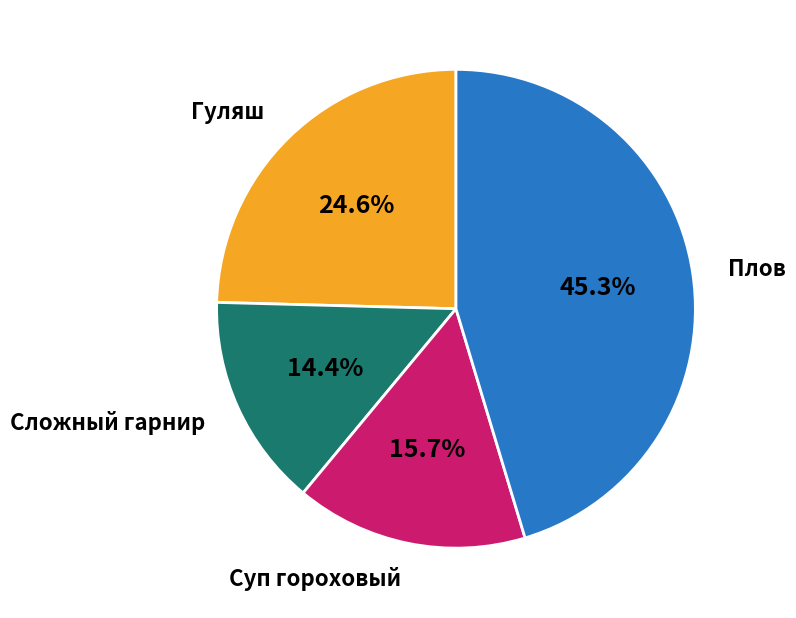

Is there any slice that represents more than half of the pie?

No